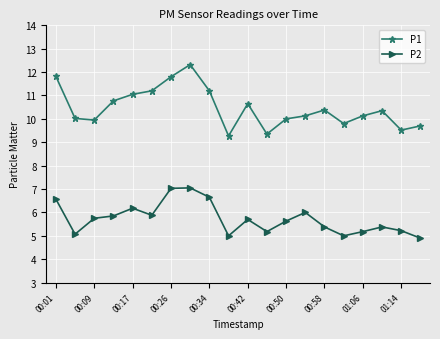

At how many categories does at least one series exceed 8?

20